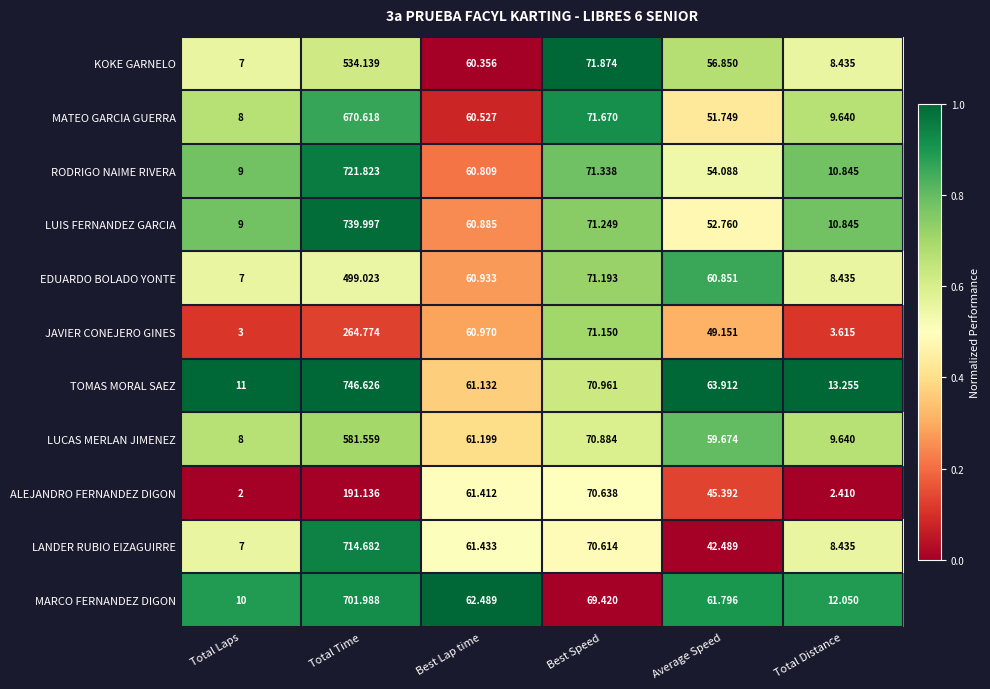

Which series has the widest spread of values?

TOMAS MORAL SAEZ